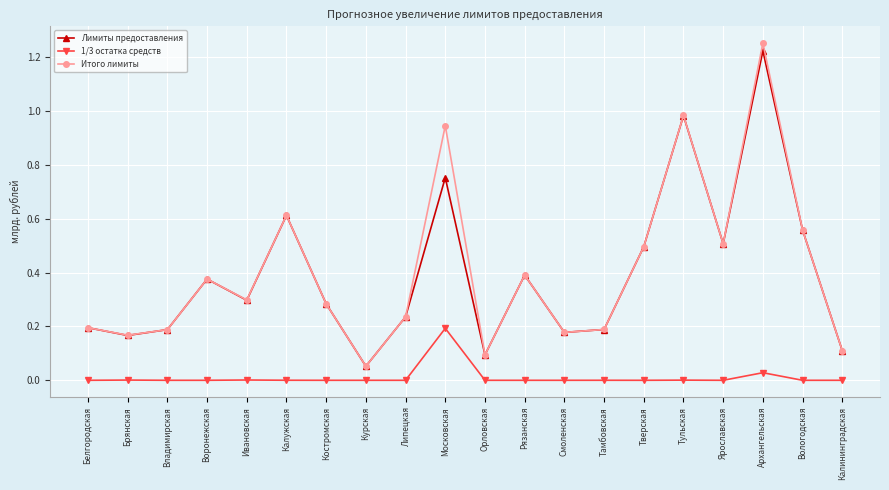

Does the chart display data point markers on the line(s)?

Yes